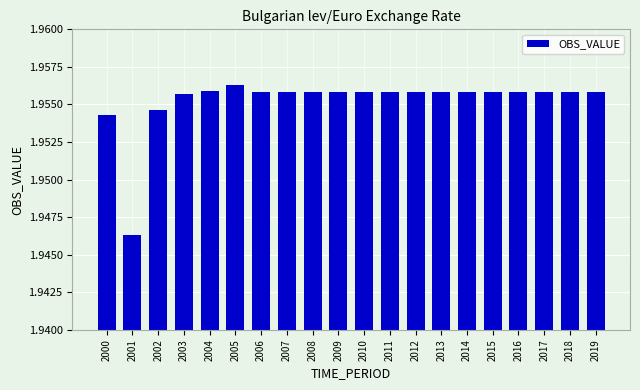

True or false: the data shows 3.2 at 2008.

False